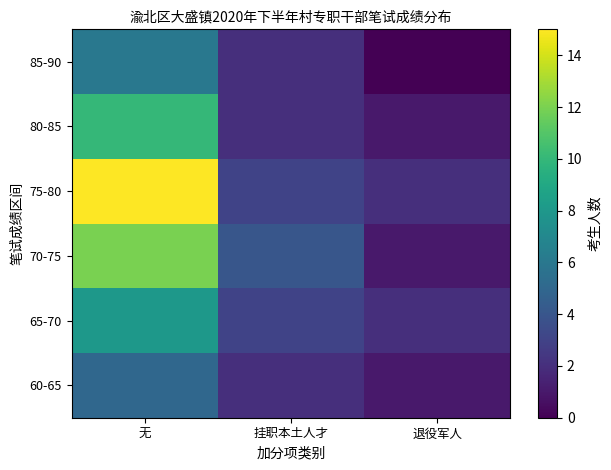

Reading left to right, what are all the values shown in this chart?

60-65: 无=5	挂职本土人才=2	退役军人=1
65-70: 无=8	挂职本土人才=3	退役军人=2
70-75: 无=12	挂职本土人才=4	退役军人=1
75-80: 无=15	挂职本土人才=3	退役军人=2
80-85: 无=10	挂职本土人才=2	退役军人=1
85-90: 无=6	挂职本土人才=2	退役军人=0